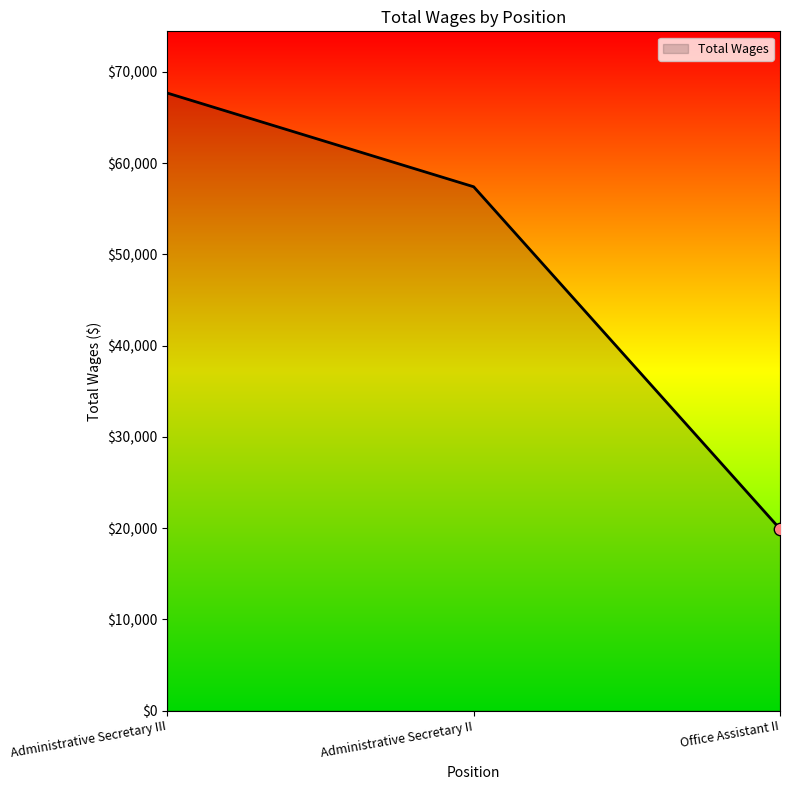

What is the ratio of the value at Administrative Secretary III to the value at Office Assistant II?

3.4